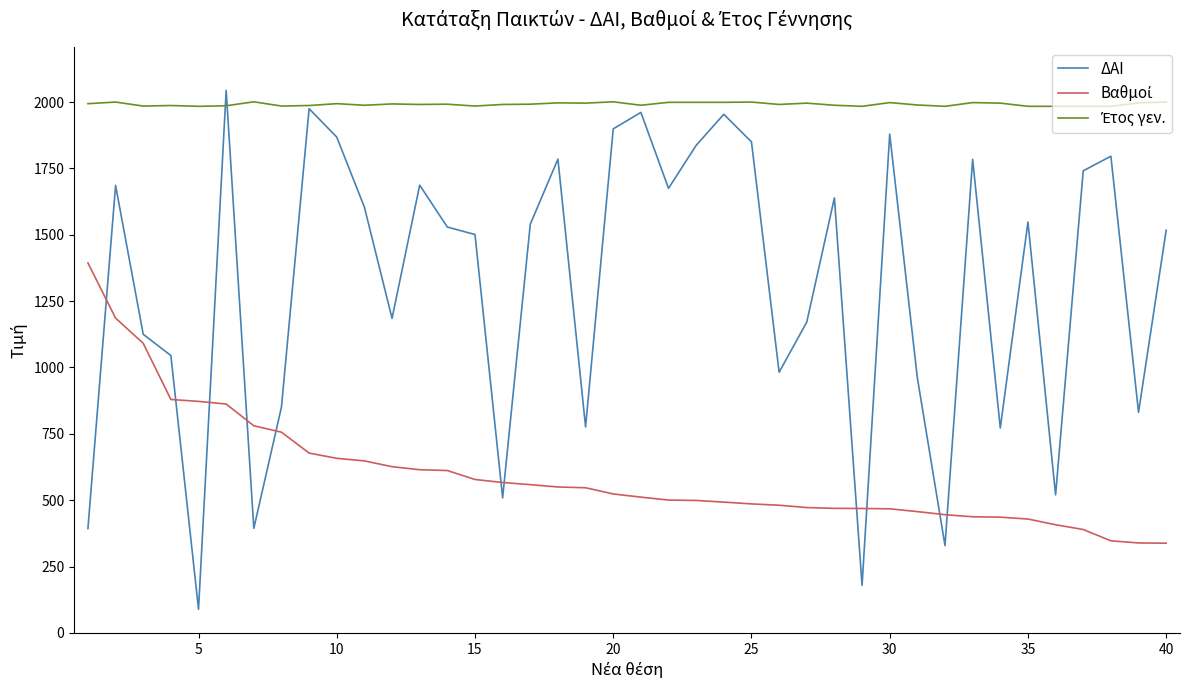

At how many categories does at least one series exceed 681?

40